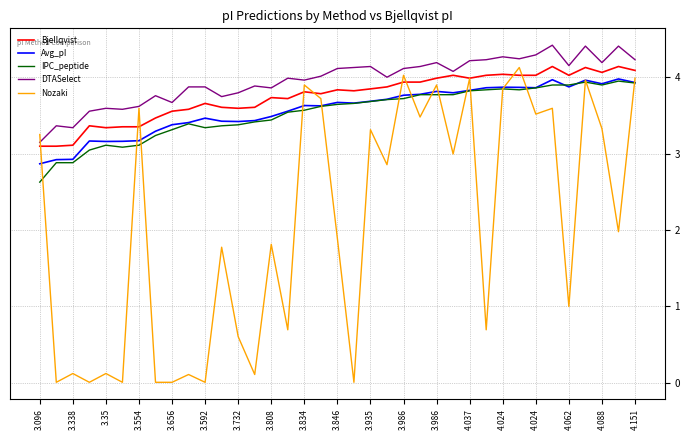

What is the maximum value for Avg_pI?

4.0